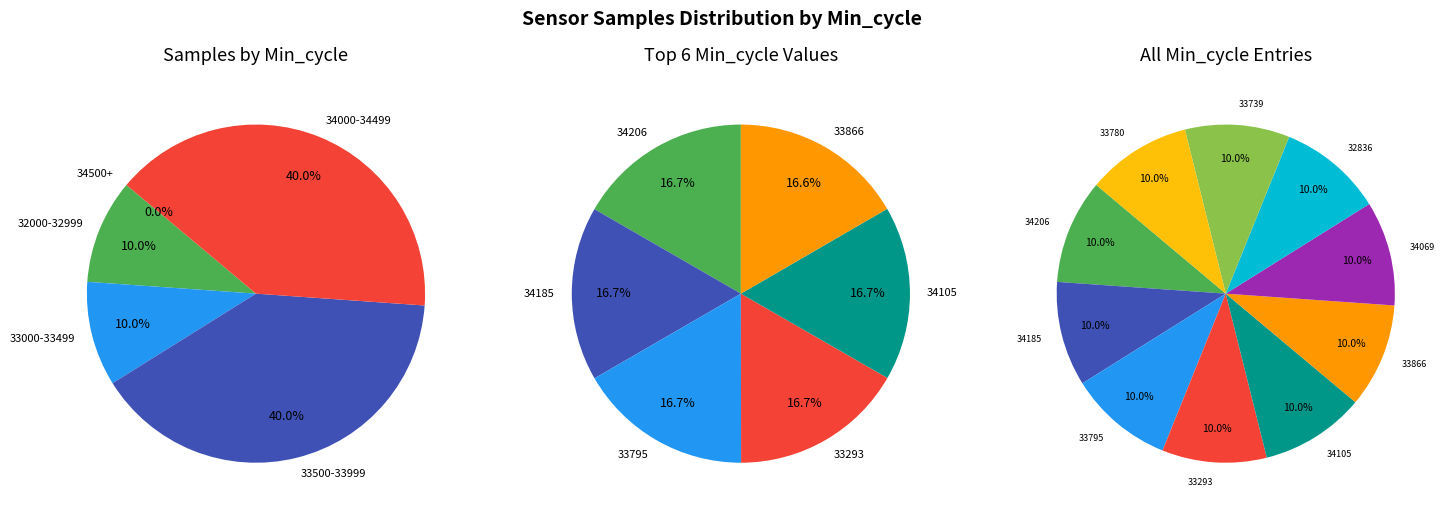

Is there a majority slice in this chart?

No